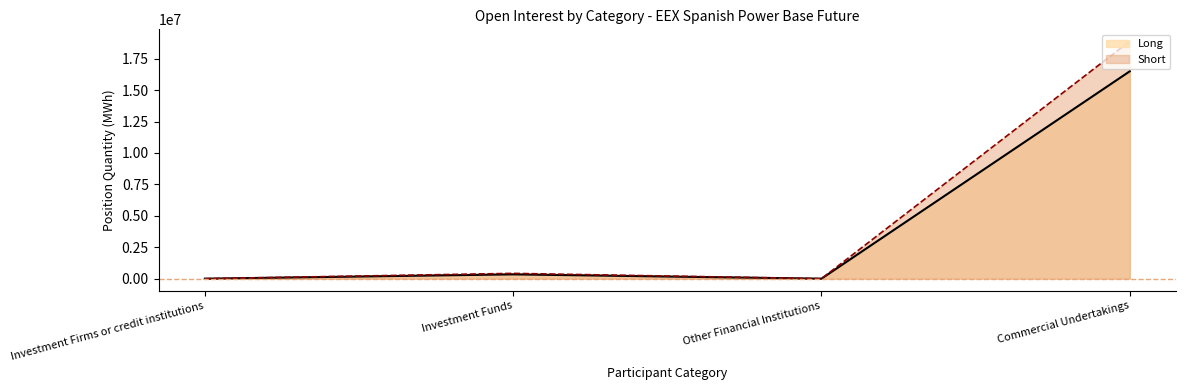

Which series changed the most between Investment Funds and Other Financial Institutions?

Short